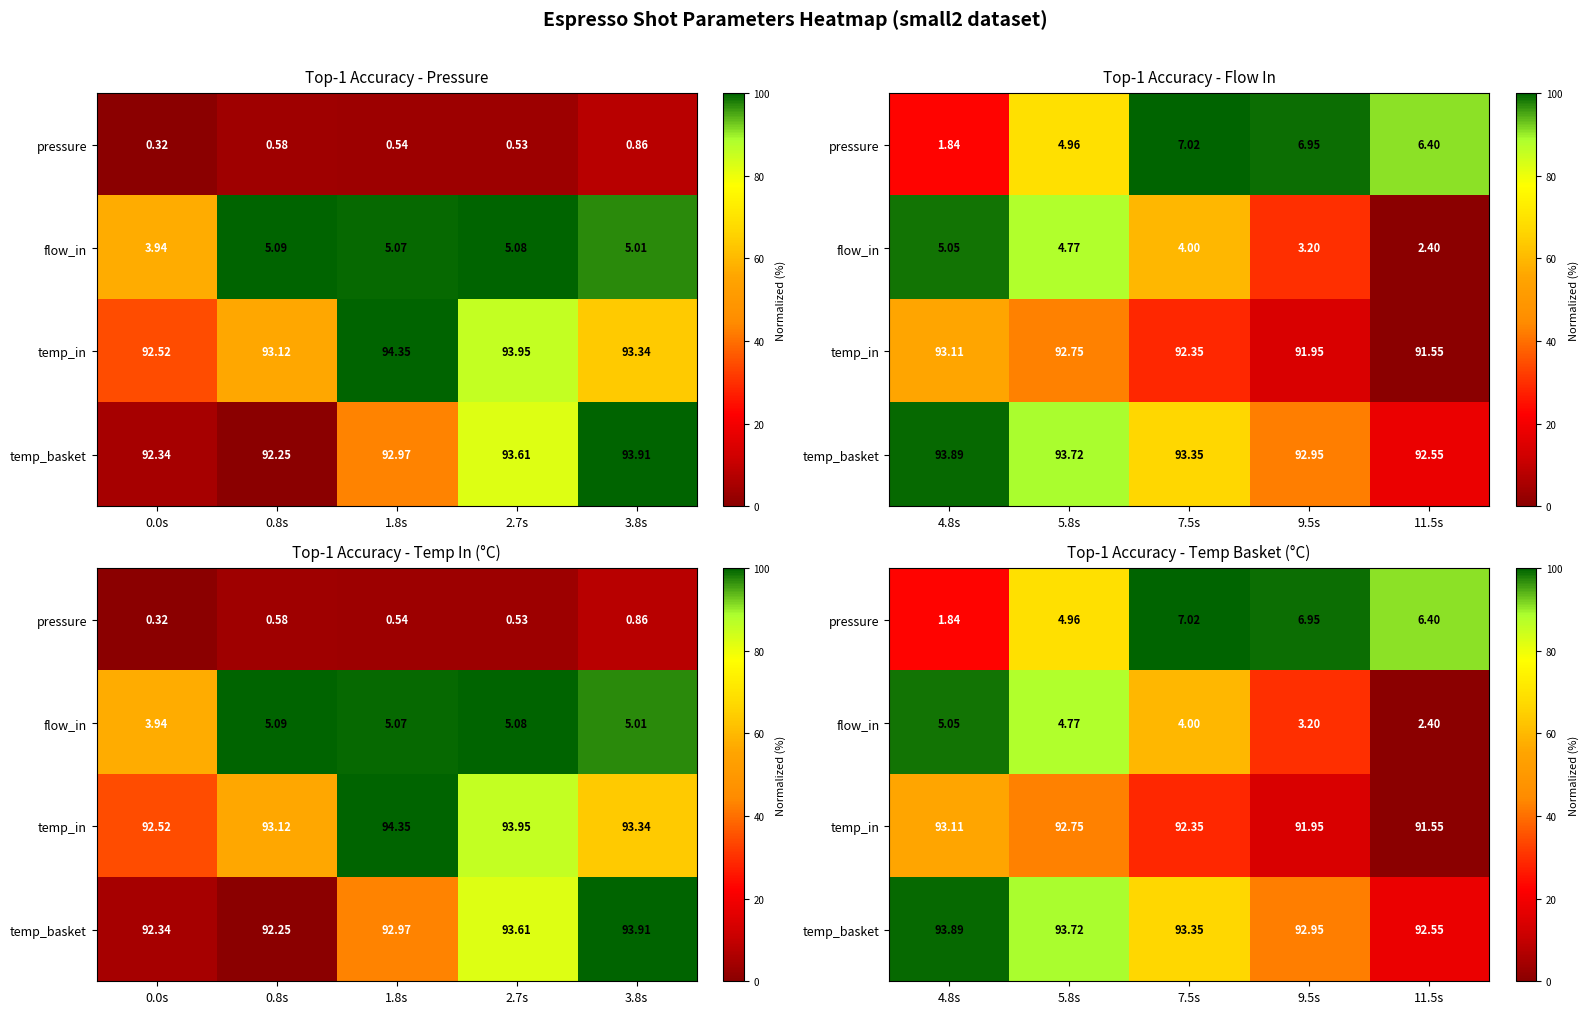

What is the spread (max minus min) of values at 9.5s?

84.6